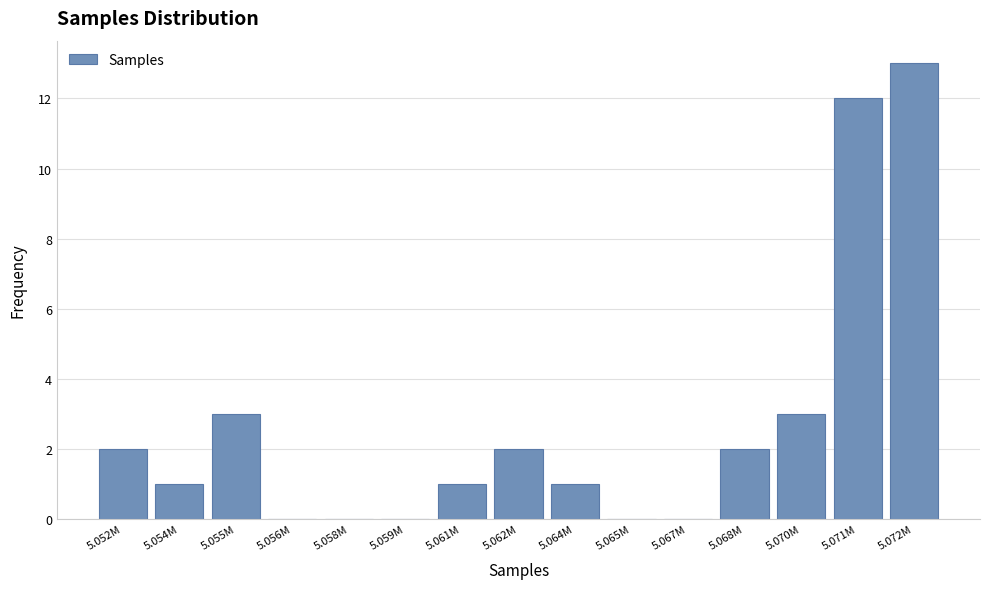

Reading left to right, transcribe all the data shown in this chart.

5.052M=2	5.054M=1	5.055M=3	5.056M=0	5.058M=0	5.059M=0	5.061M=1	5.062M=2	5.064M=1	5.065M=0	5.067M=0	5.068M=2	5.070M=3	5.071M=12	5.072M=13